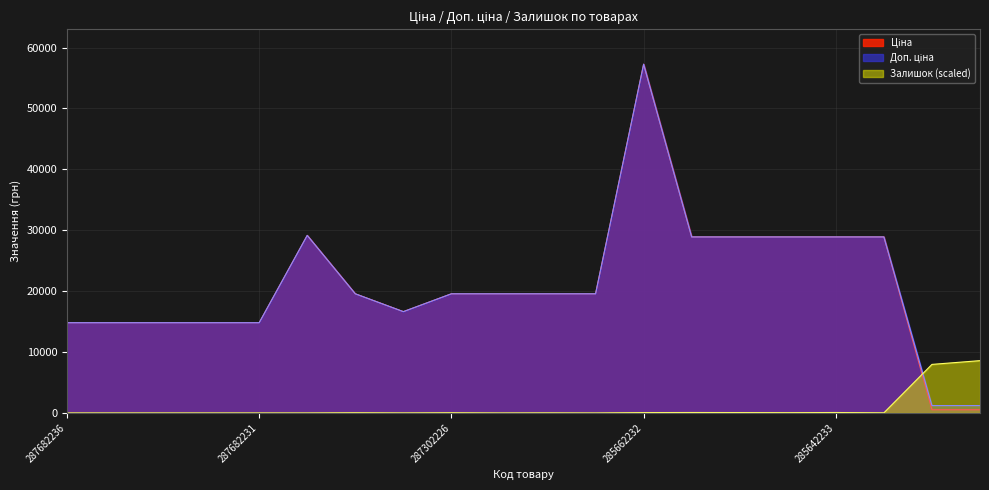

Where is Доп. ціна nearest to the value 29234?

287702232